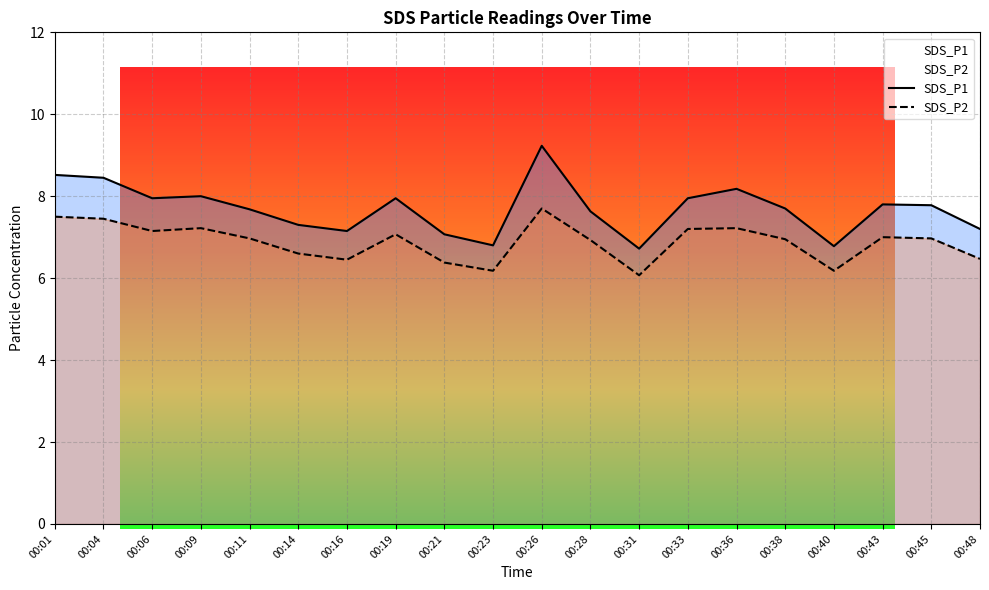

True or false: SDS_P2 has a value of 8.6 at 00:48.

False